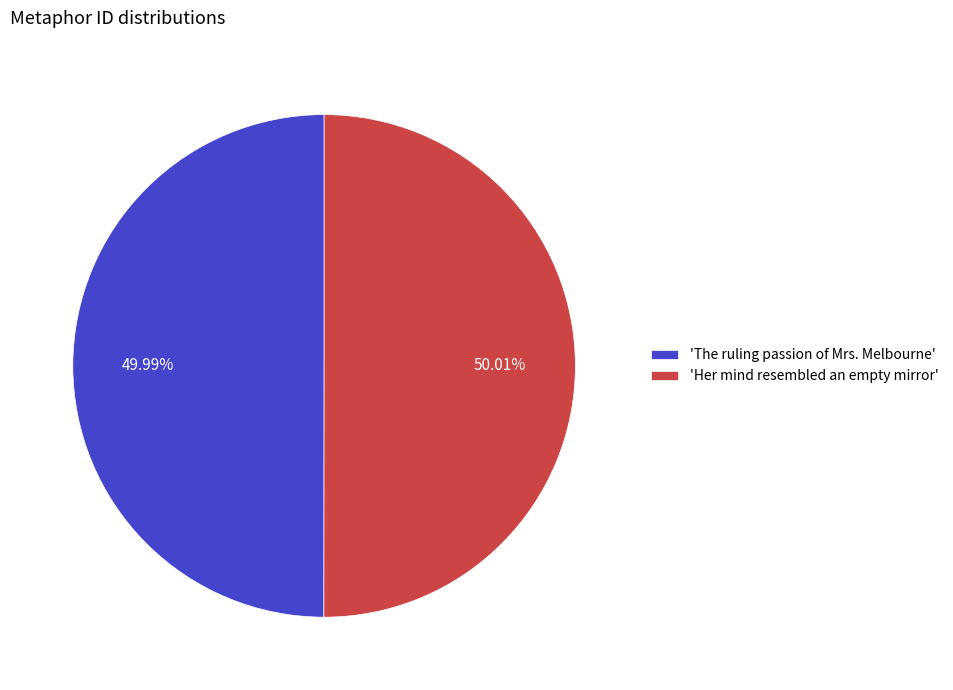

Approximately how many times larger is the value at 'The ruling passion of Mrs. Melbourne' compared to 'Her mind resembled an empty mirror'?

1.0